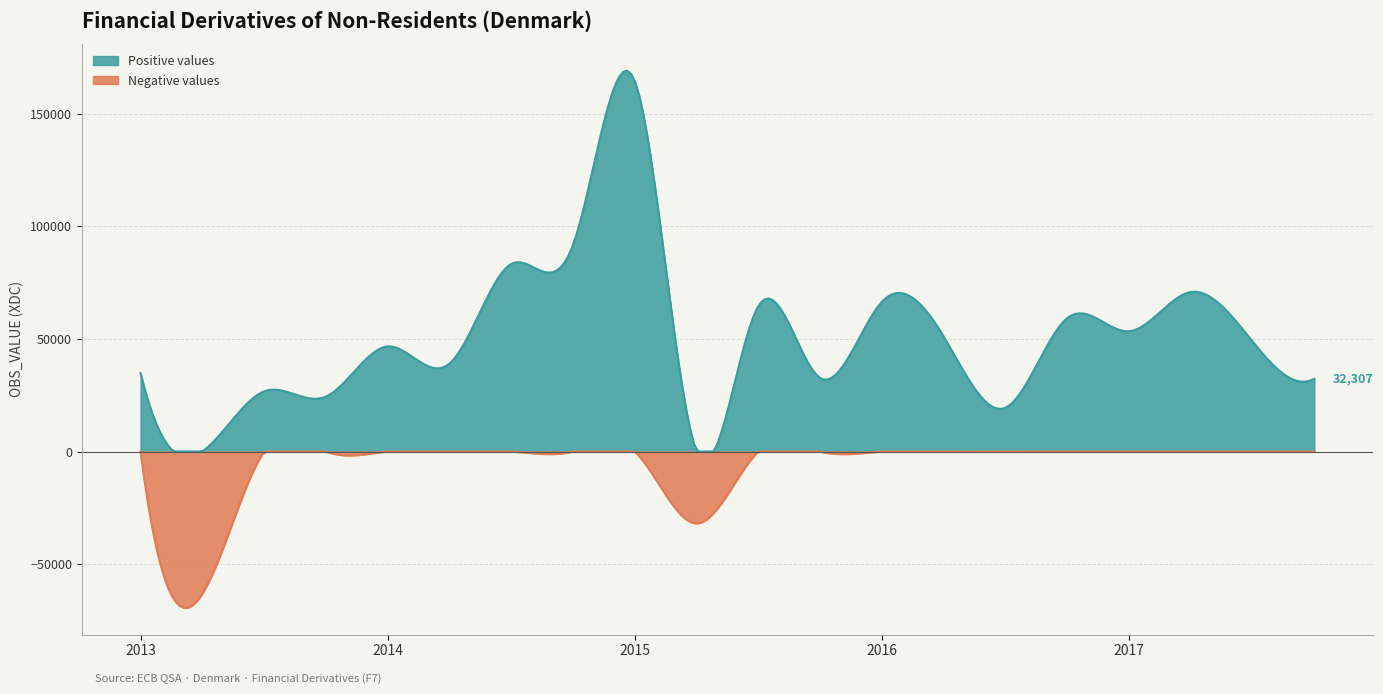

What is the difference between the maximum and second lowest values?

196390